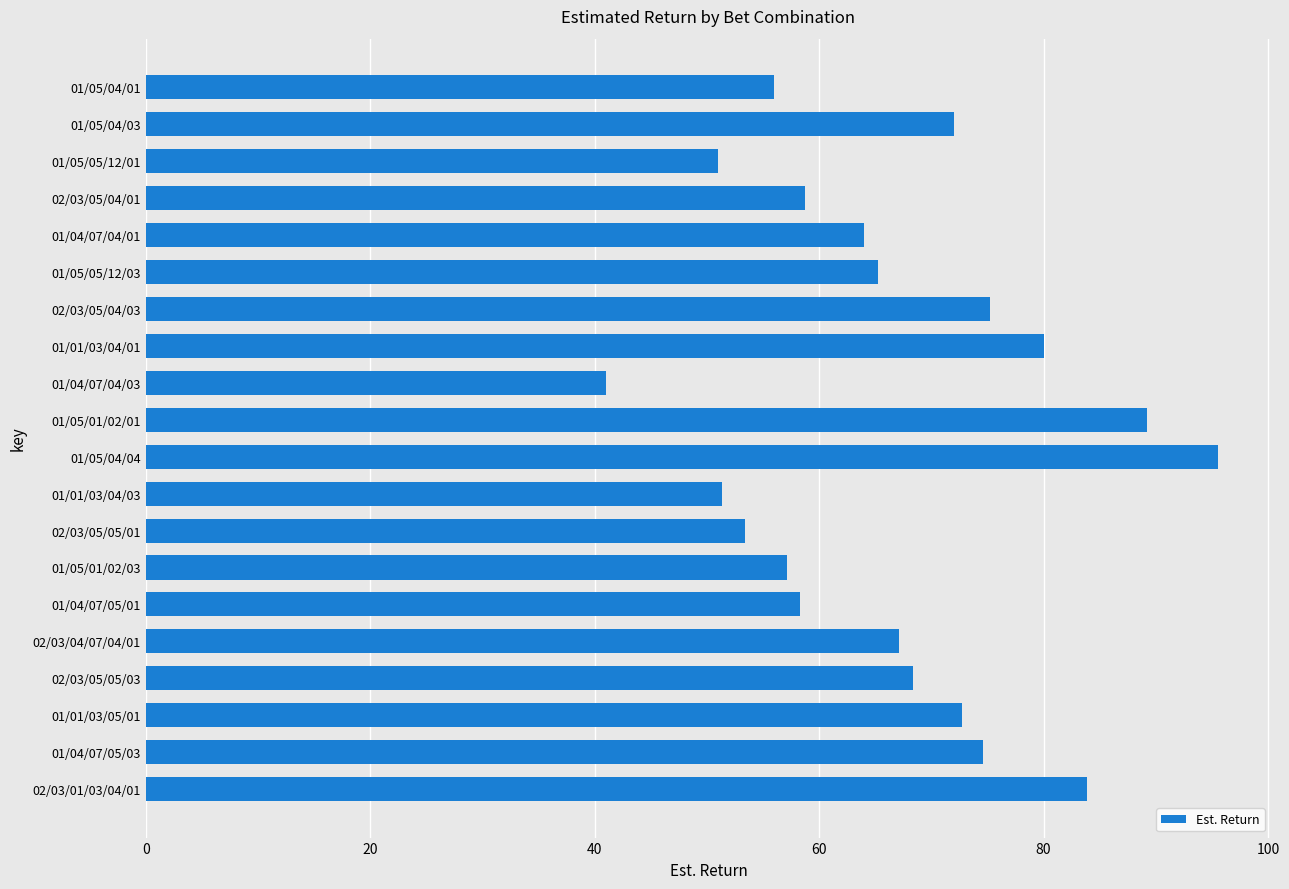

How many series are shown in this chart?

1